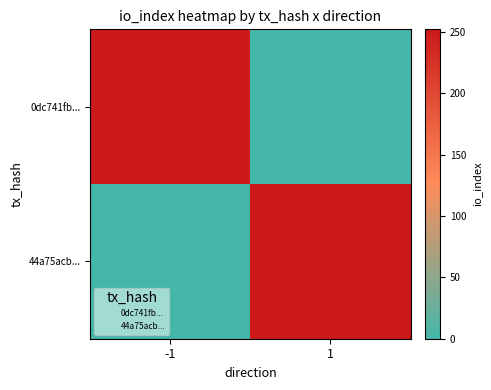

List the series in order of their peak value, lowest first.

0dc741fb..., 44a75acb...